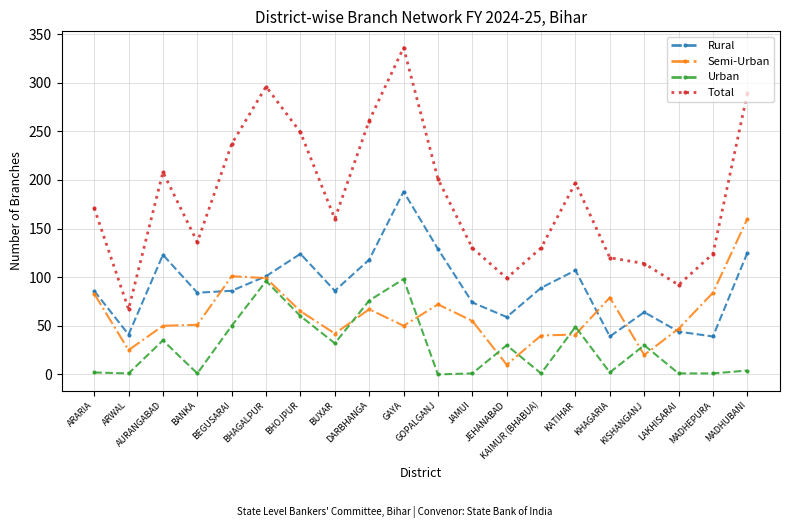

What is the greatest value displayed?

336